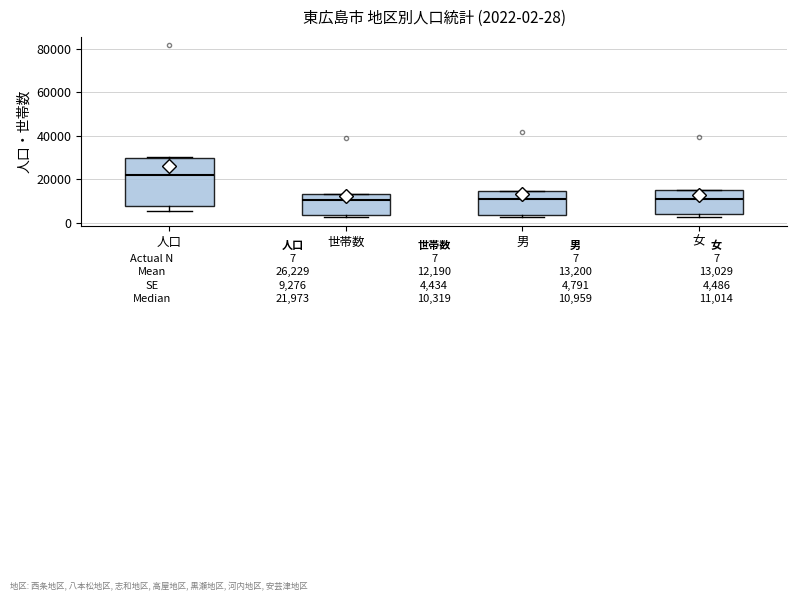

Which box is the tallest, from its lower edge to its upper edge?

人口